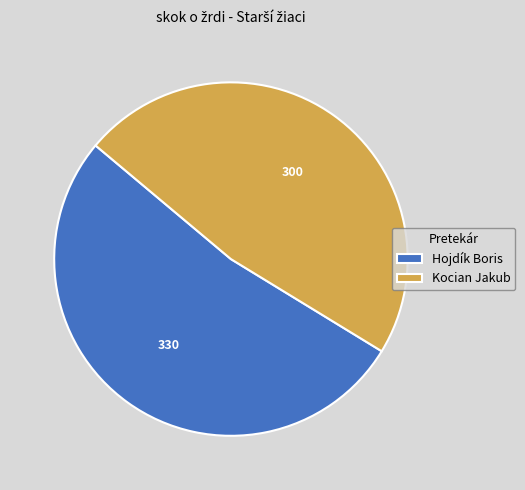

The Hojdík Boris slice represents 52% of the pie. True or false?

True